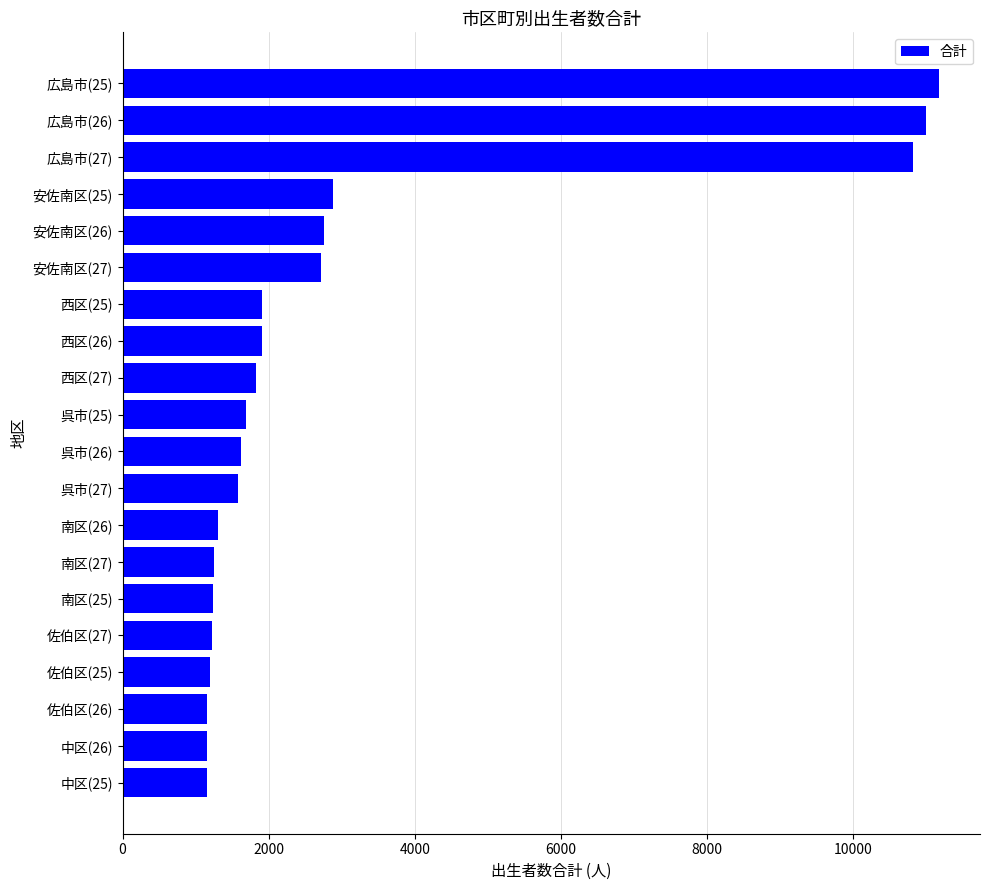

How many series are shown in this chart?

1